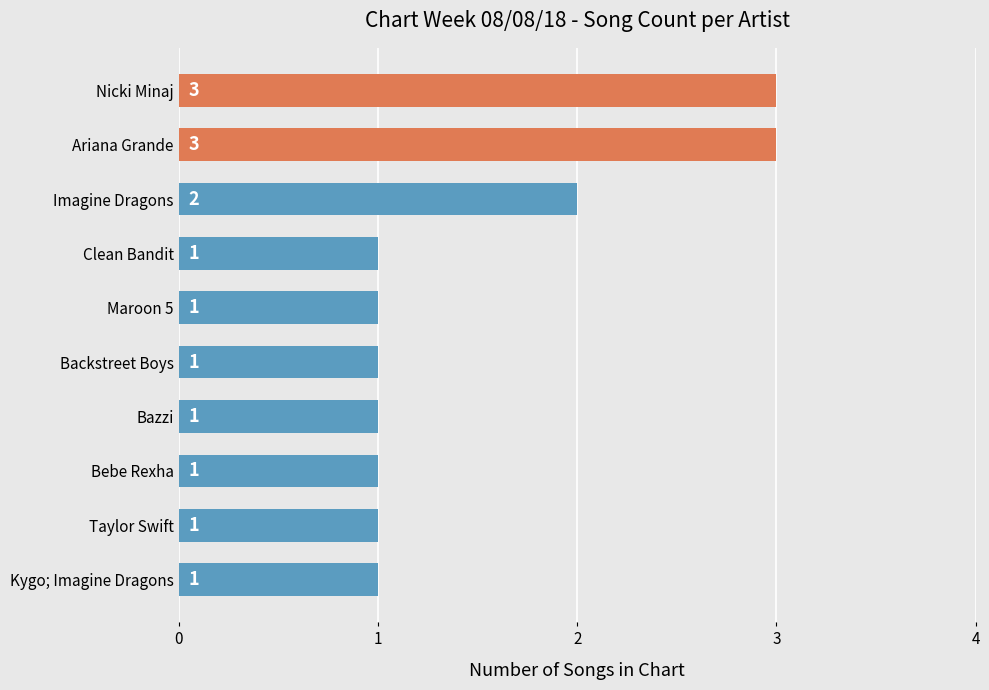

Is it true that the value at Clean Bandit is 2?

False